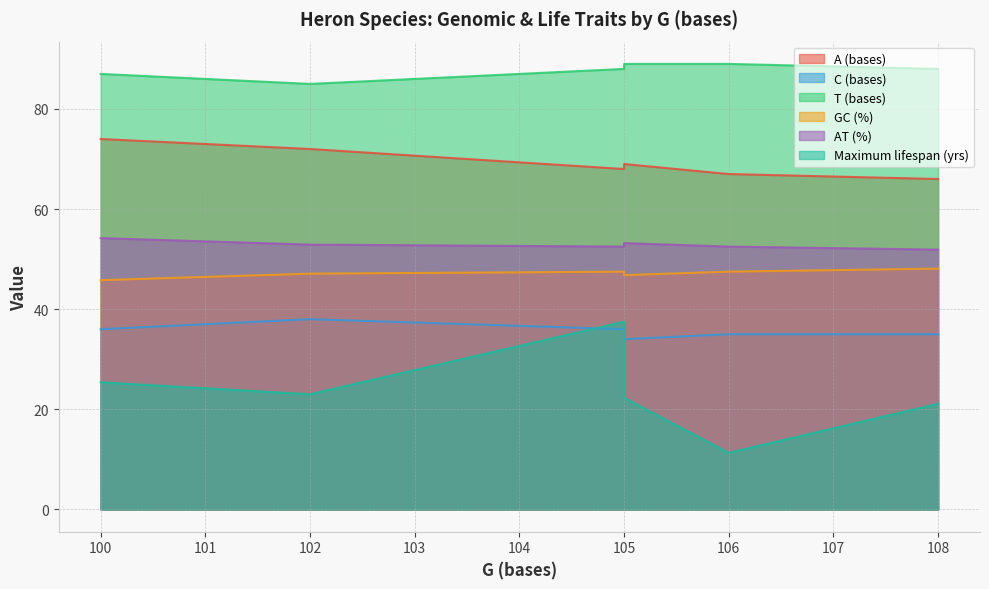

True or false: GC (%) has a value of 85.1 at 106.

False